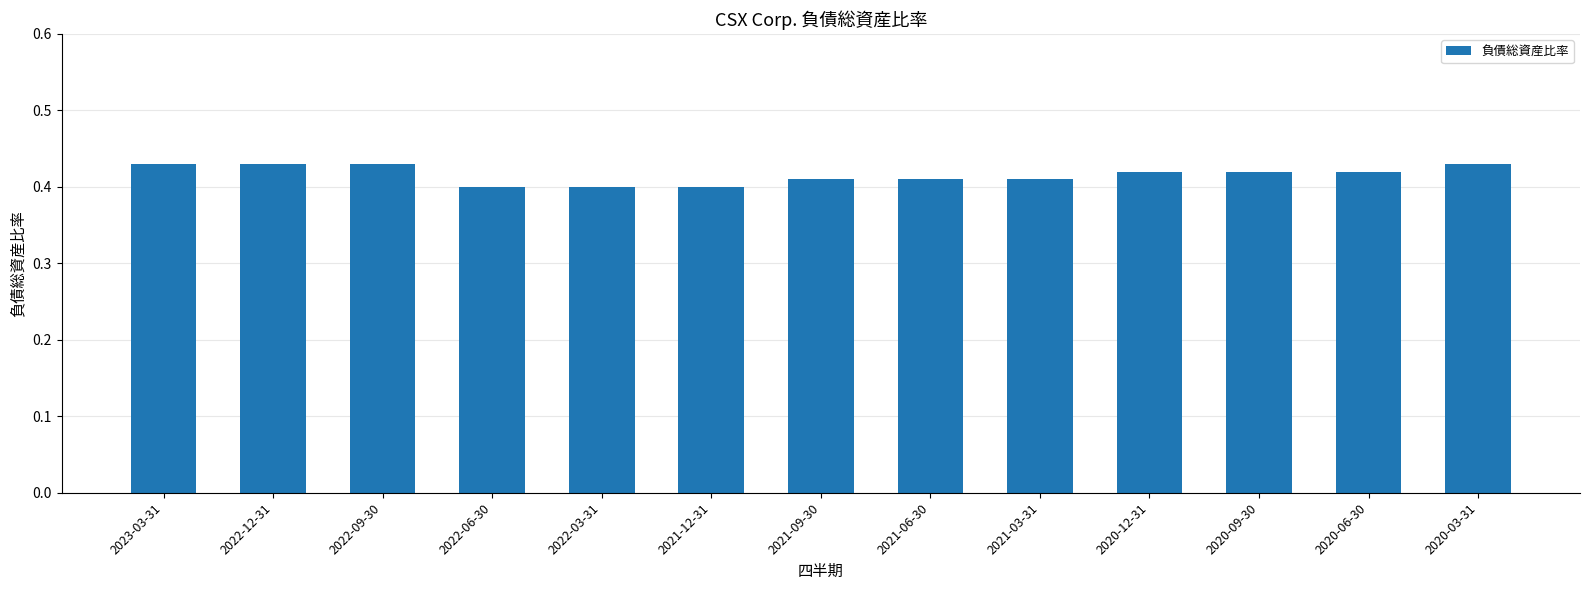

What is the label of the 2nd bar from the right?

2020-06-30